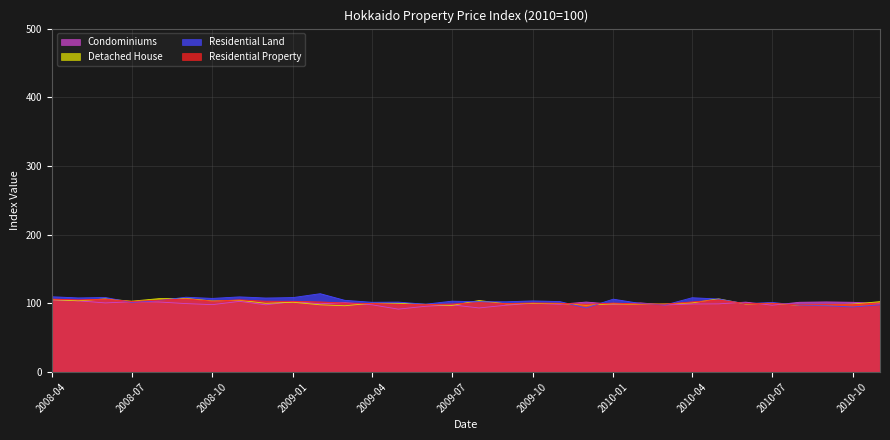

How many interior local valleys does the Detached House series have?

5